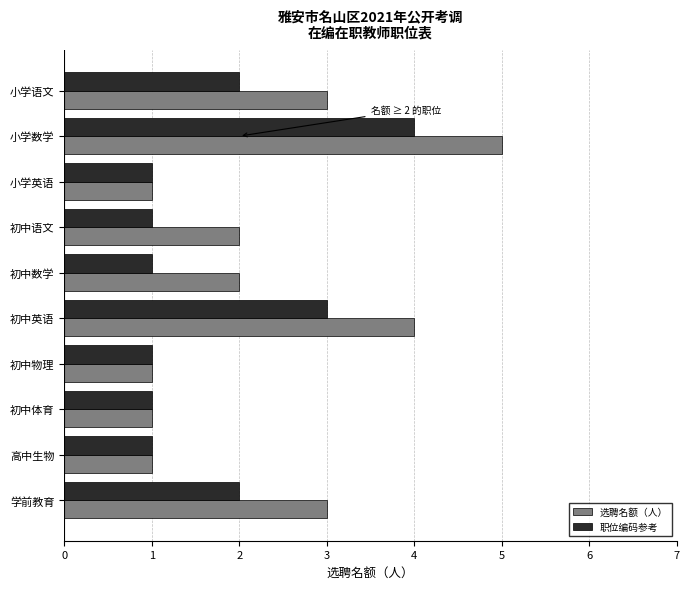

List the series in order of their overall mean, lowest first.

职位编码参考, 选聘名额（人）